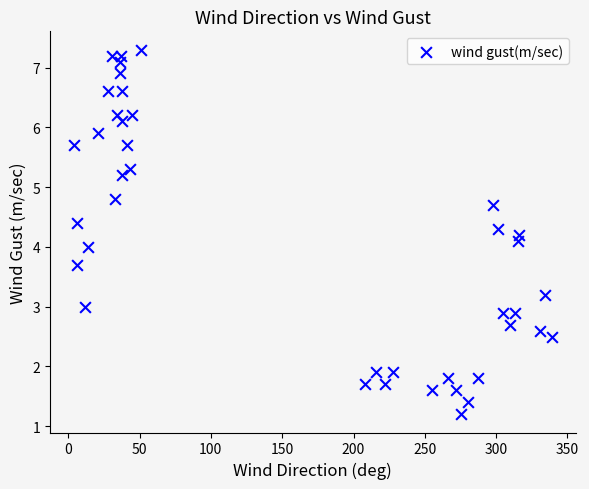

How many data points are displayed?

40